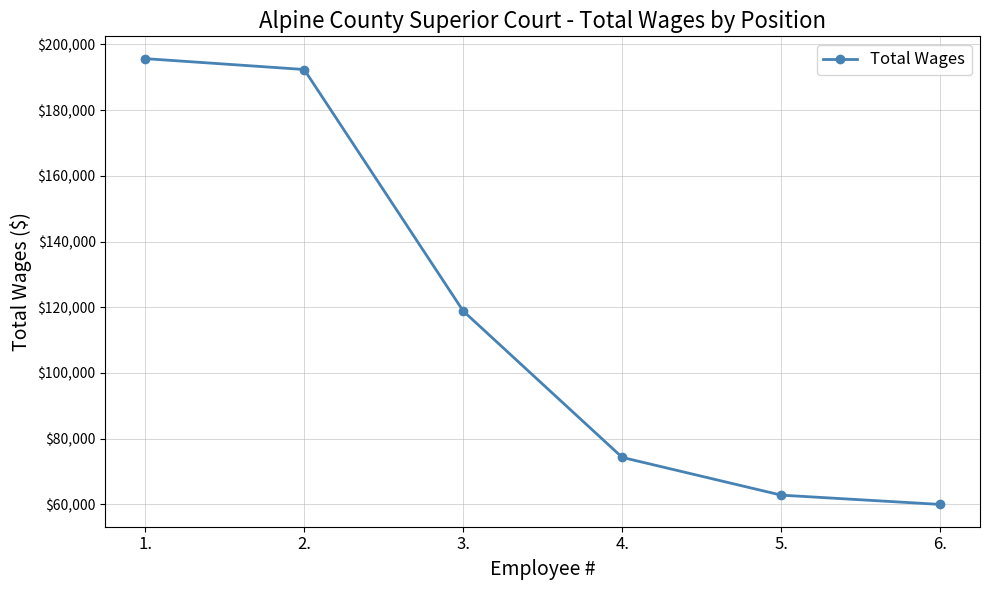

List the labels in order of value, smallest first.

6., 5., 4., 3., 2., 1.